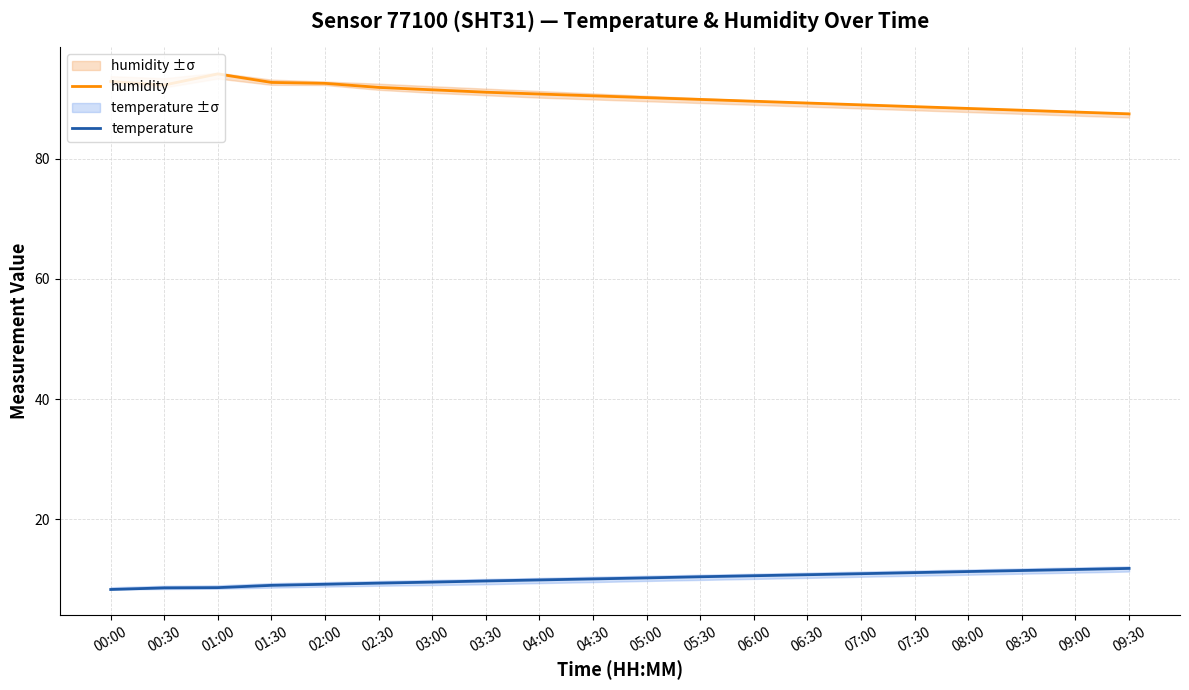

How many values in the humidity series are below 90?

9